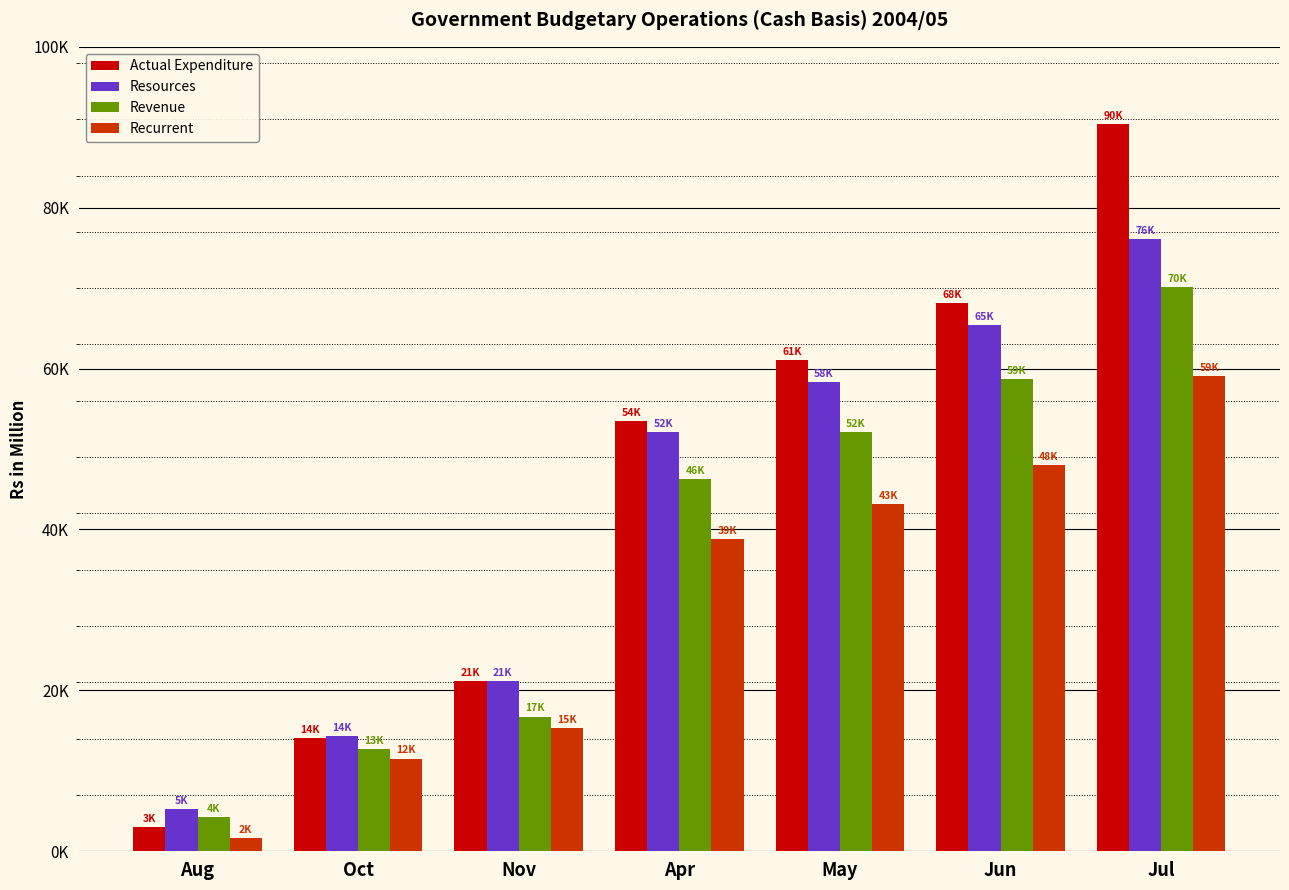

Rank the series by their average value, from highest to lowest.

Actual Expenditure, Resources, Revenue, Recurrent